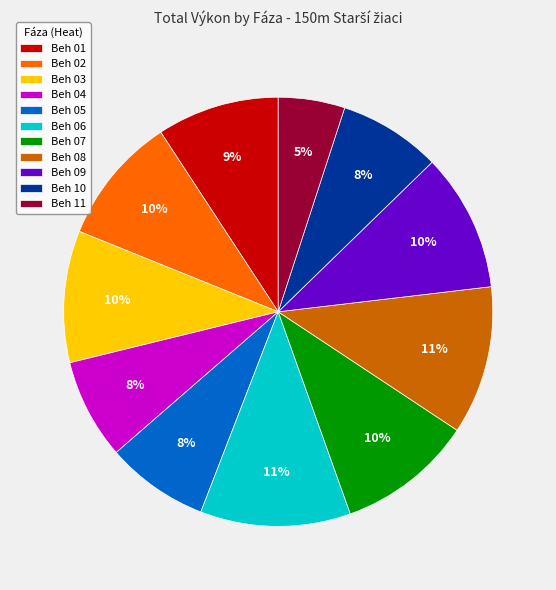

Approximately how many times larger is the value at Beh 04 compared to Beh 10?

1.0